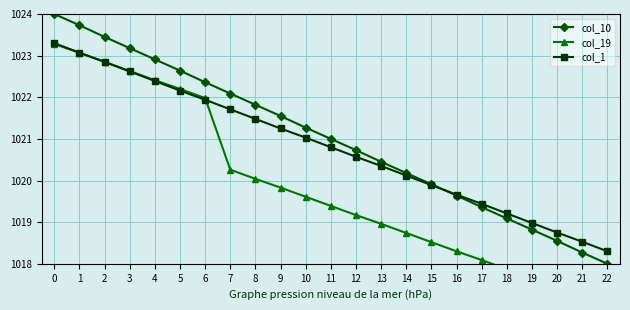

What is the total value across all series at 22?

3053.3